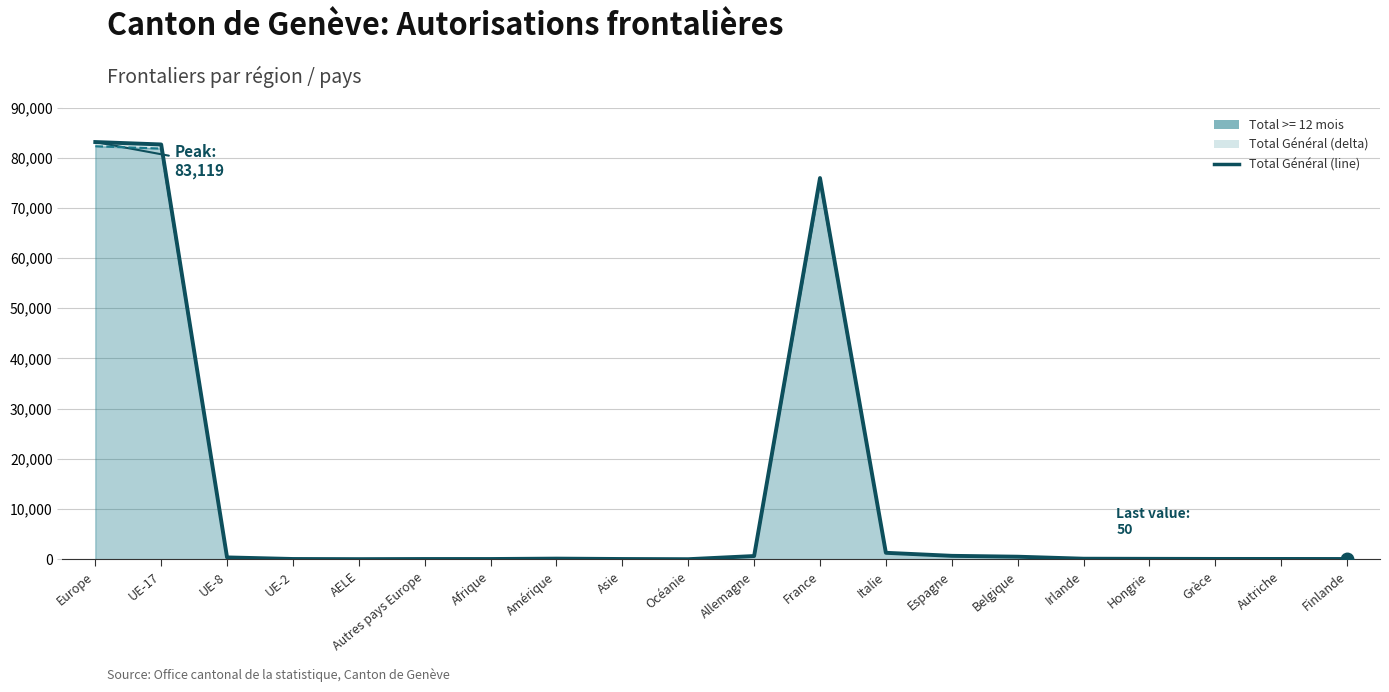

At which category does the chart reach its peak across all series?

Europe